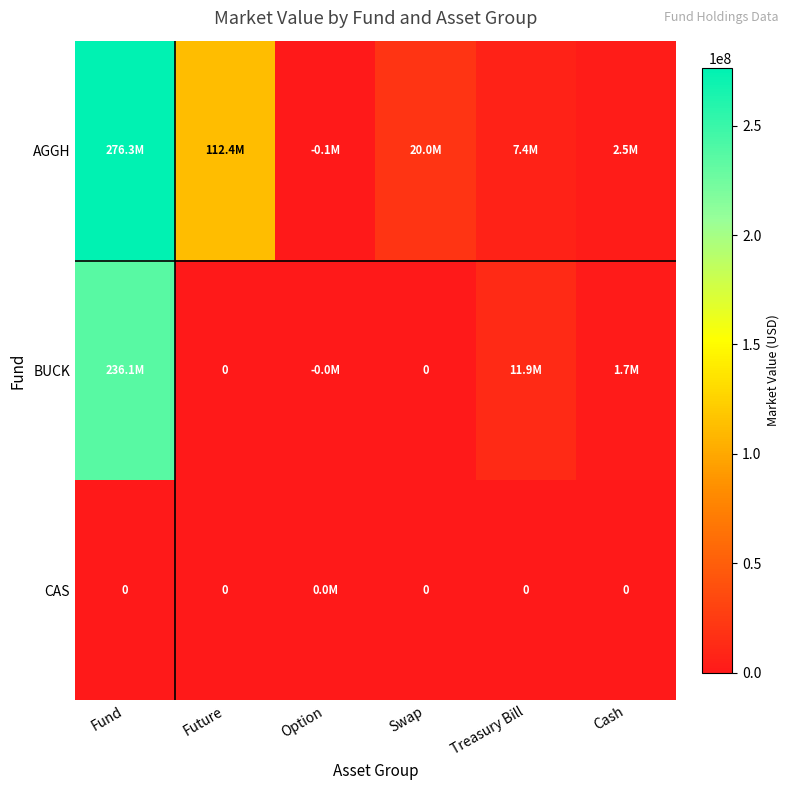

What is the minimum value shown in the chart?

-56082.0